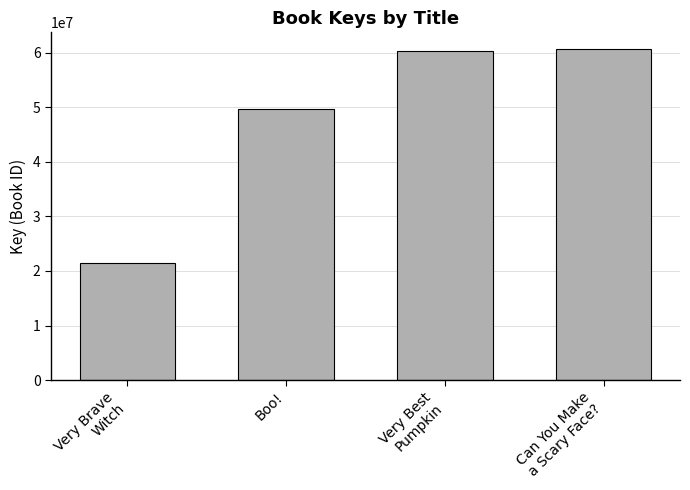

What is the sum of the values at Very Brave
Witch and Very Best
Pumpkin?

81789106